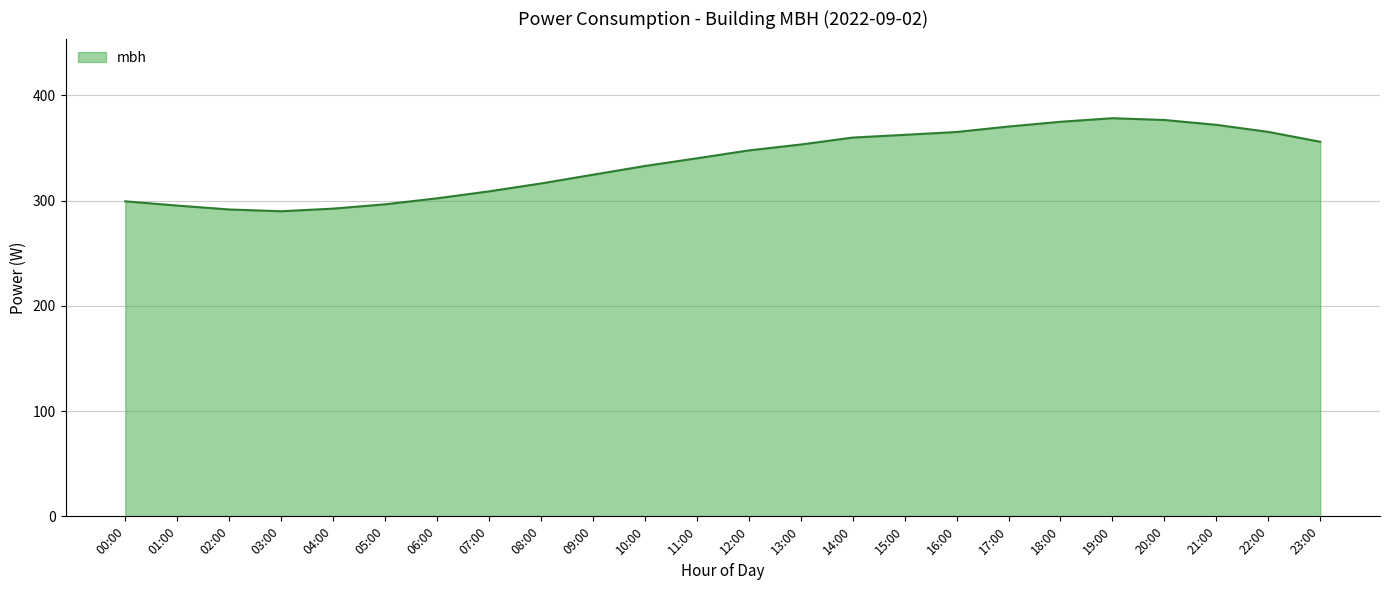

True or false: the data shows 556.3 at 12:00.

False